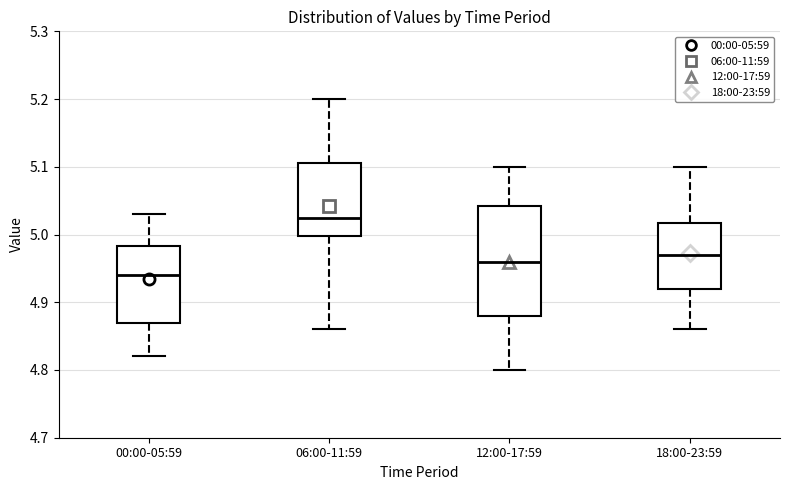

Where does the lower whisker of the box for 00:00-05:59 end on the y-axis? The values are not printed on the chart, so give them approximately, as read against the axis.

4.82